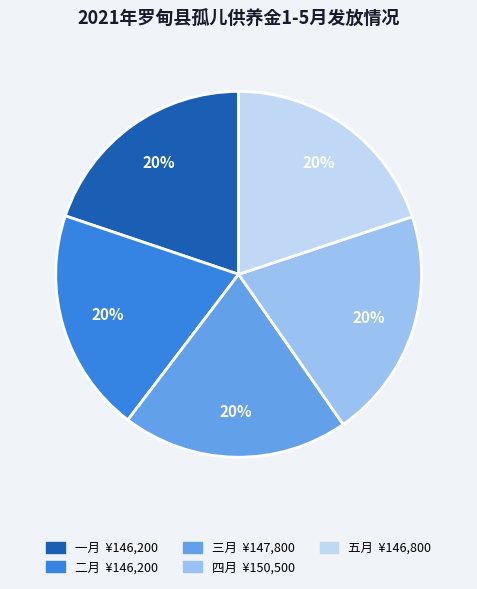

The 五月 slice represents 20% of the pie. True or false?

True